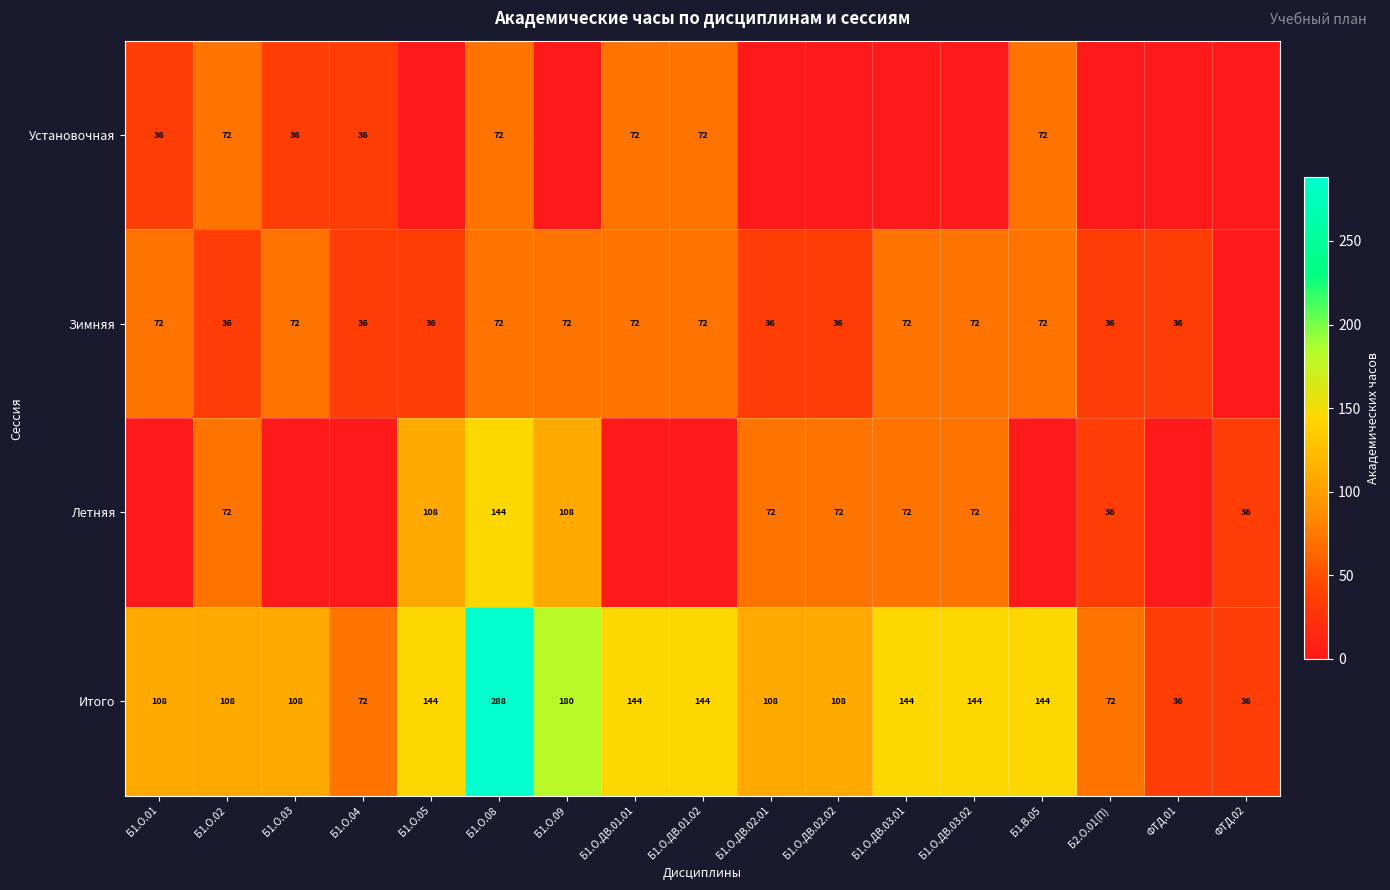

Is the value of Установочная at Б1.О.01 greater than the value of Зимняя at Б1.О.ДВ.01.02?

No